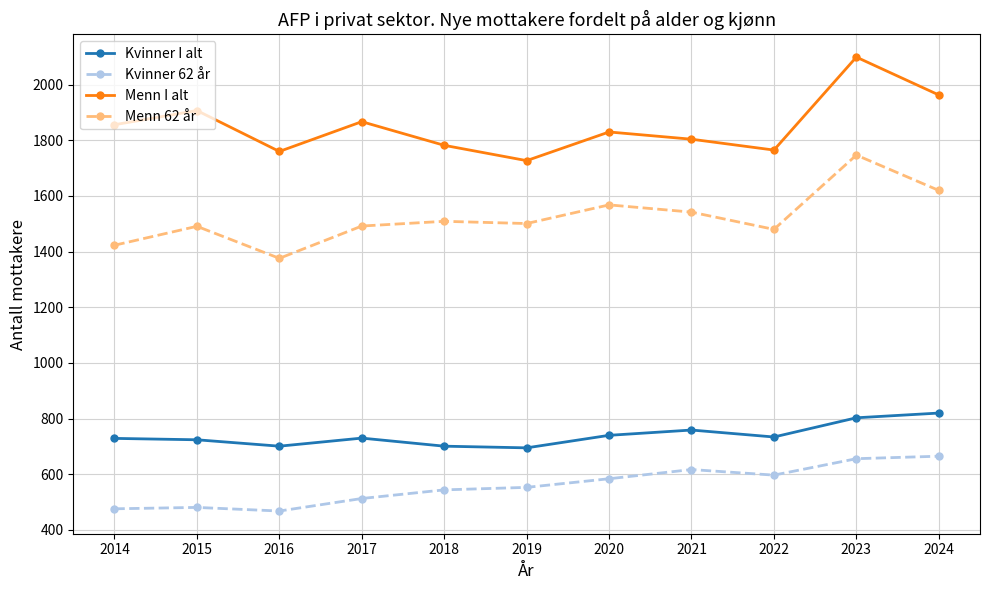

Which category has the highest value in the Menn 62 år series?

2023